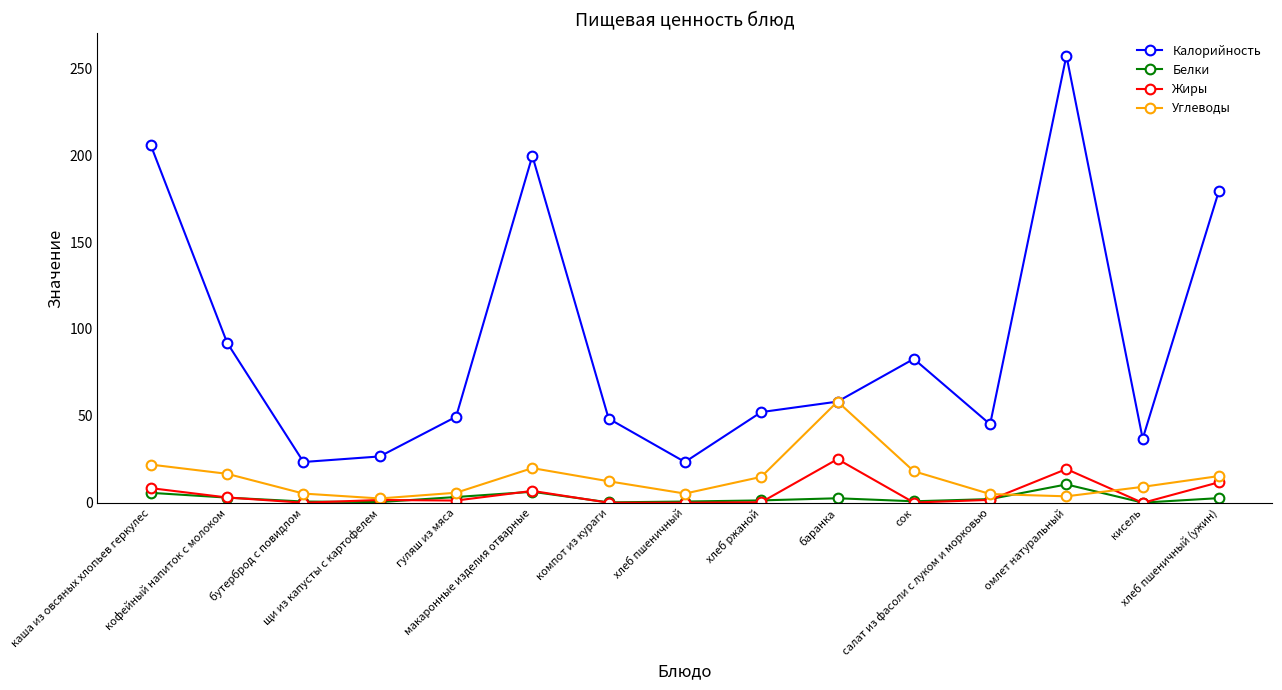

In Калорийность, how many points are higher than both neighbors (excluding endpoints)?

3